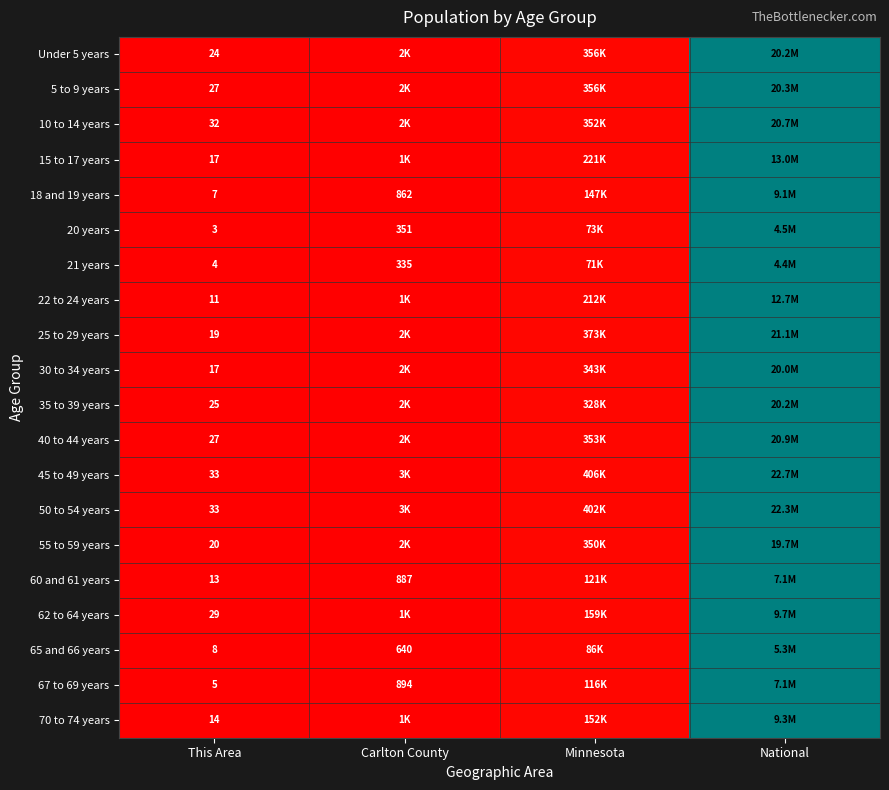

Between National and Minnesota, which is larger?

National